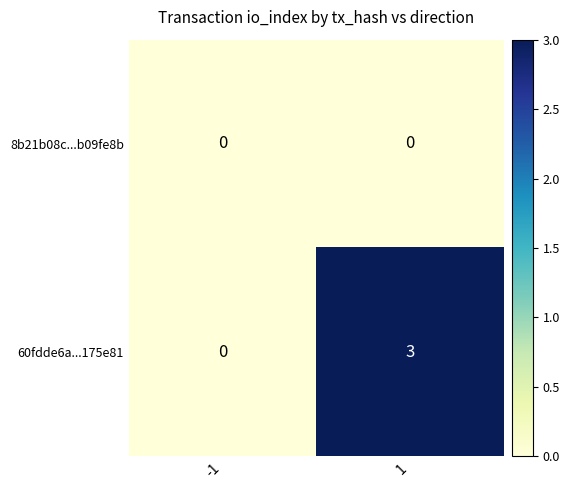

Rank the series by their maximum value, from highest to lowest.

60fdde6a...175e81, 8b21b08c...b09fe8b